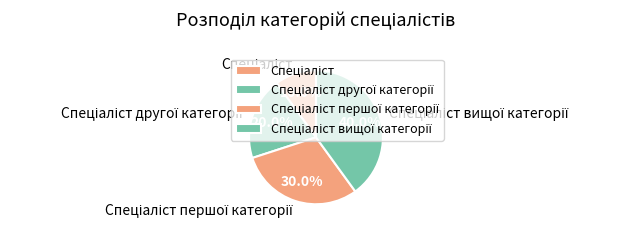

Is there a majority slice in this chart?

No